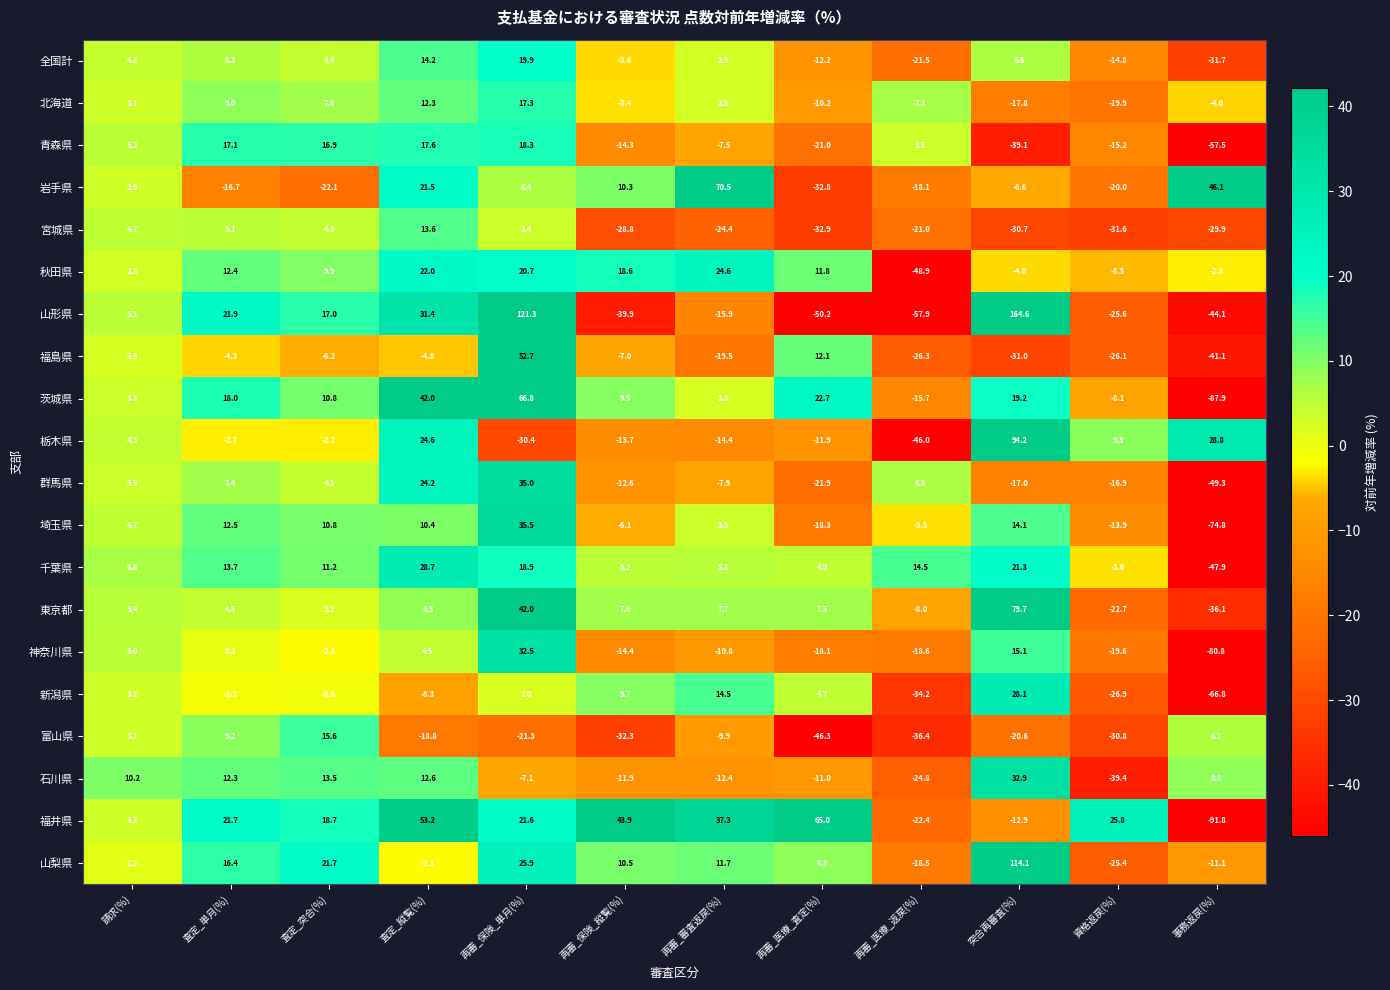

At which category does the chart reach its minimum across all series?

事務返戻(%)